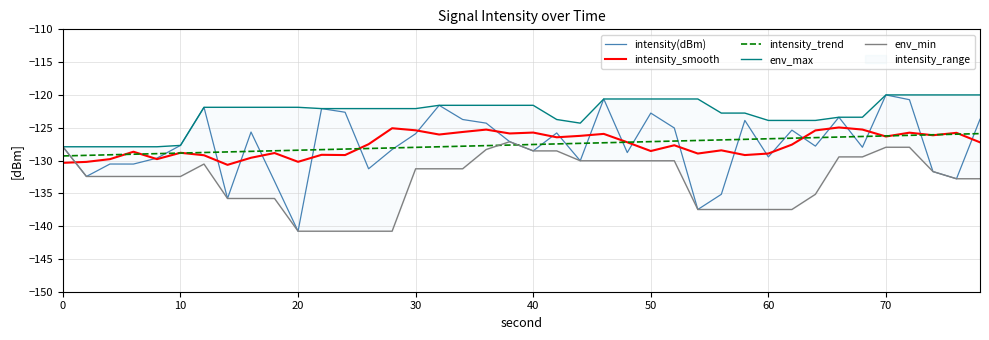

True or false: intensity(dBm) has a value of -140.8 at 20.

True